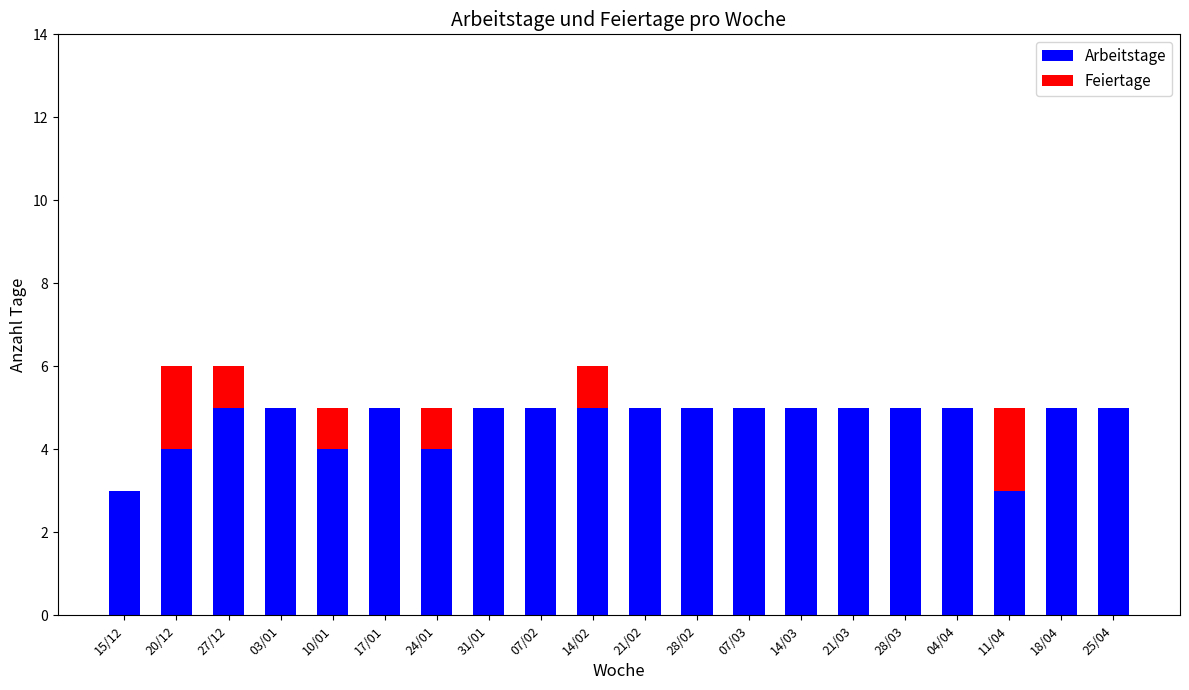

Is it true that Arbeitstage equals 7 at 14/03?

False